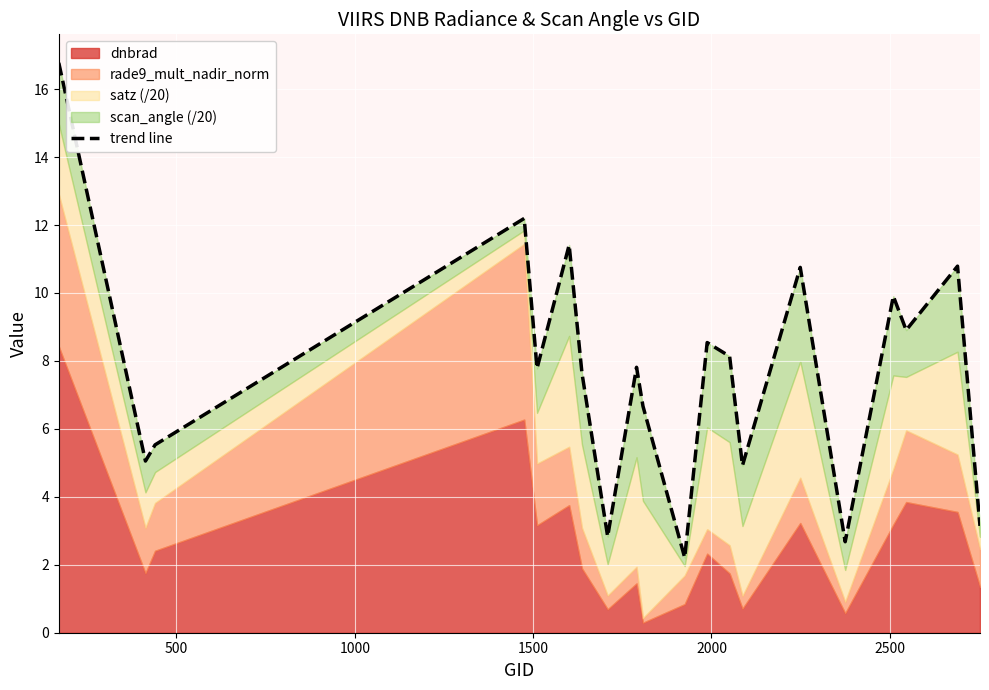

What is the greatest value displayed?

16.8